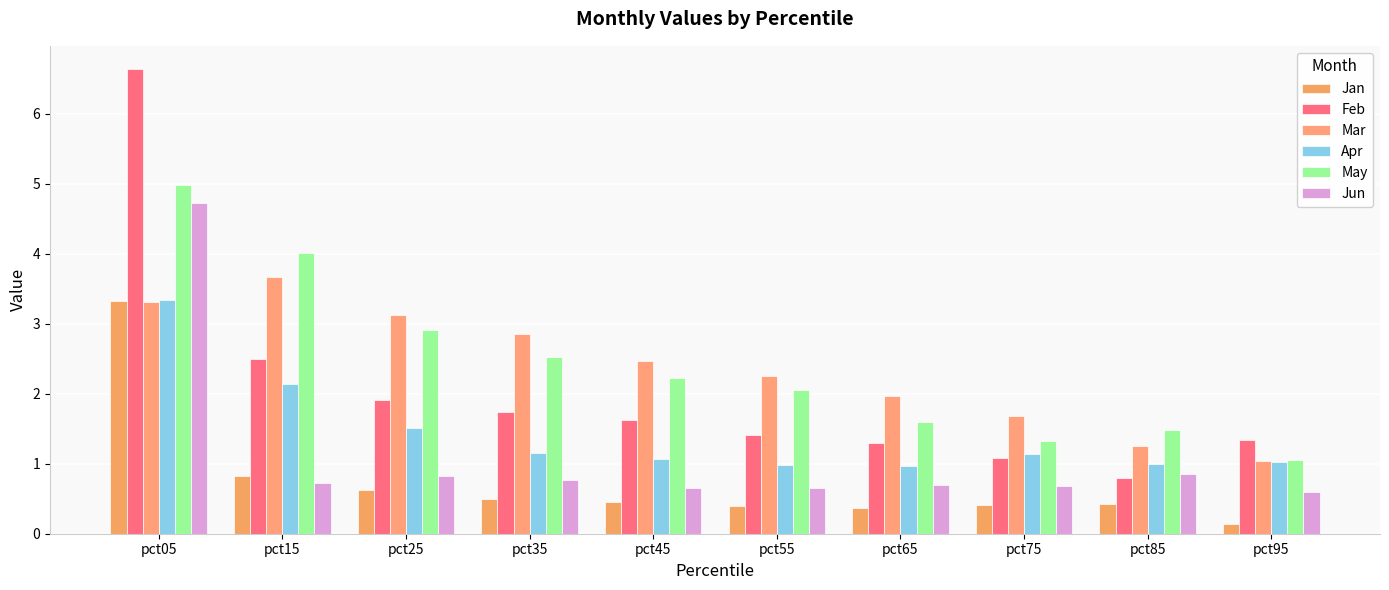

What is the sum of all Apr values?

14.3